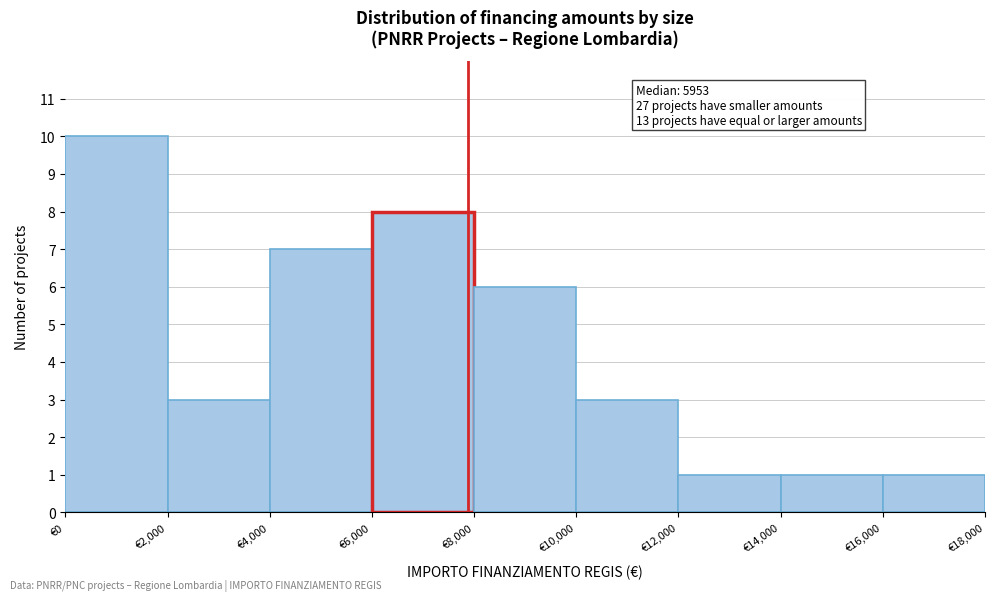

Which range on the x-axis has the tallest bar?

0 to 2000